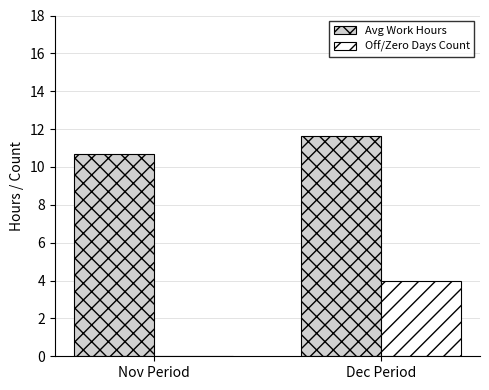

Between Nov Period and Dec Period, which series saw the biggest shift?

Off/Zero Days Count